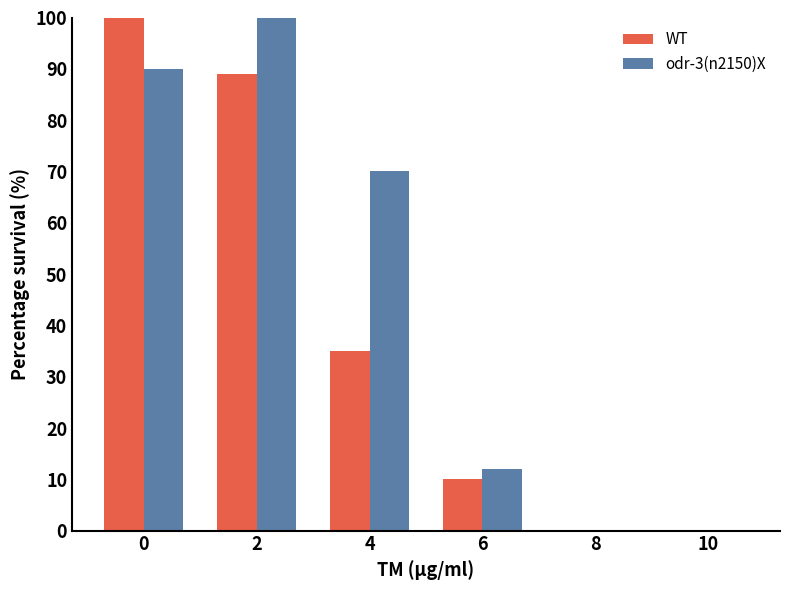

Which category has the highest value in the odr-3(n2150)X series?

2